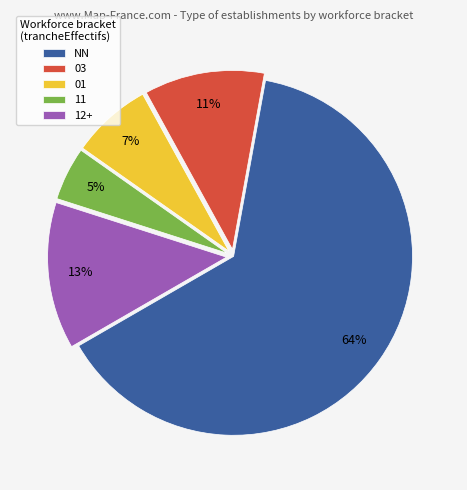

How many segments does this pie chart have?

5